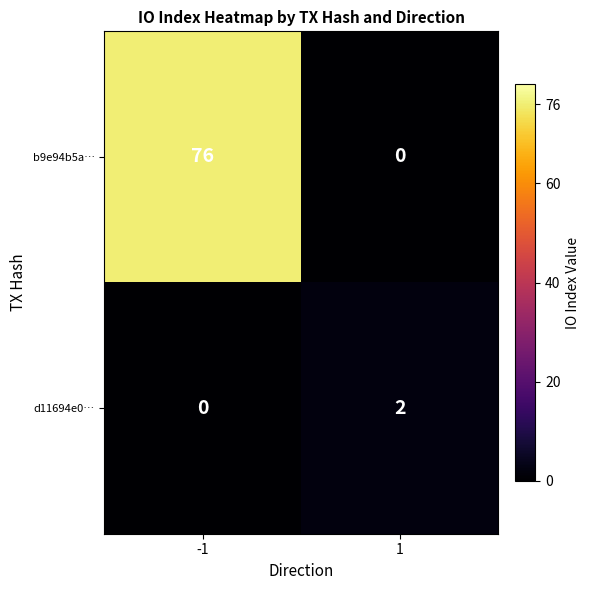

Which series has the largest range (max minus min)?

b9e94b5a…